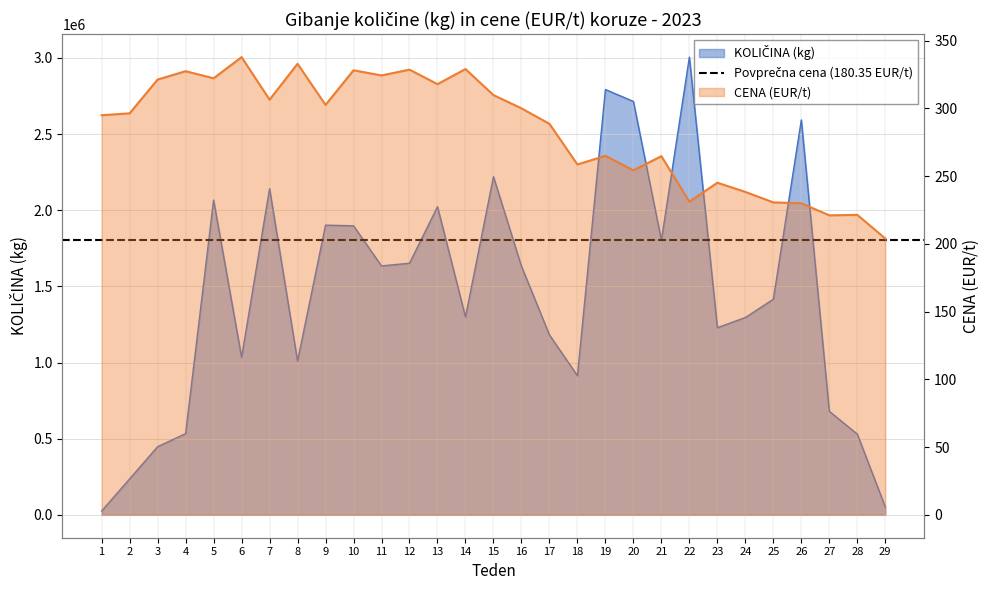

At which label does CENA (EUR/t) reach its minimum?

29